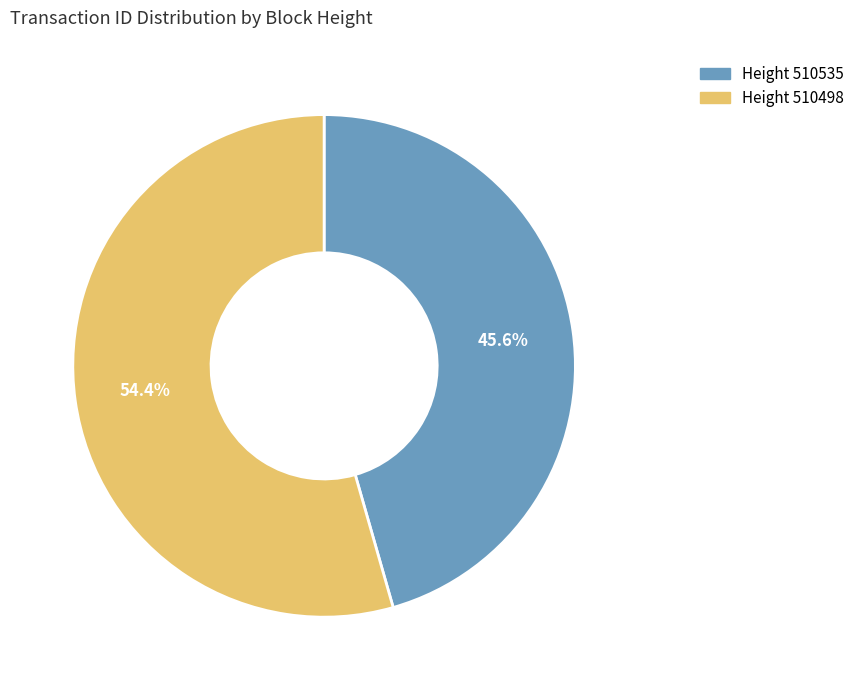

To the nearest percent, what is the average slice percentage?

50%